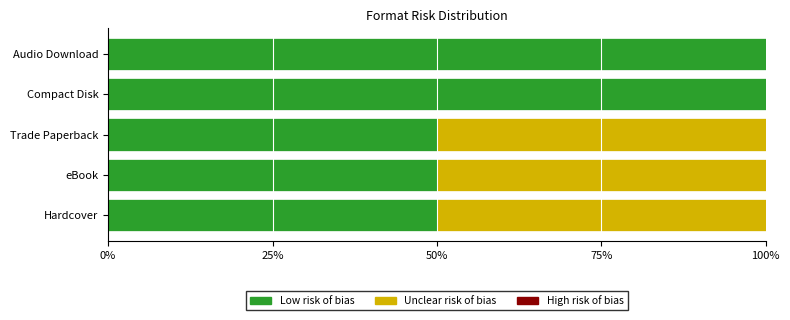

What is the total value across all series at Compact Disk?

100